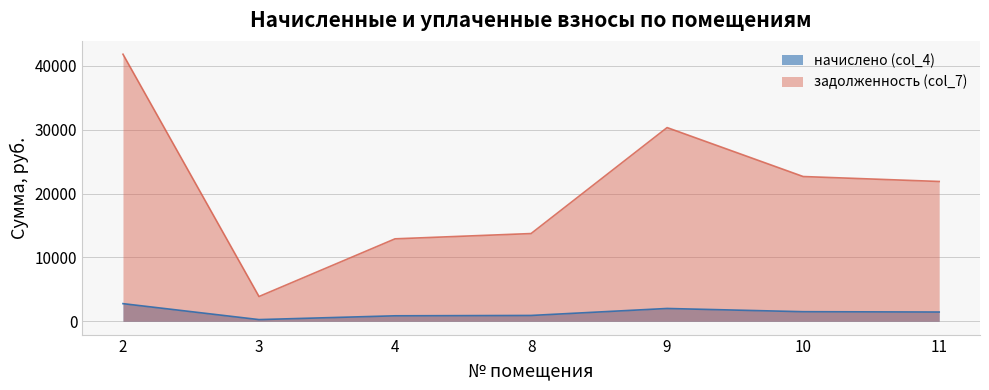

List the labels in order of задолженность (col_7) value, smallest first.

3, 4, 8, 11, 10, 9, 2